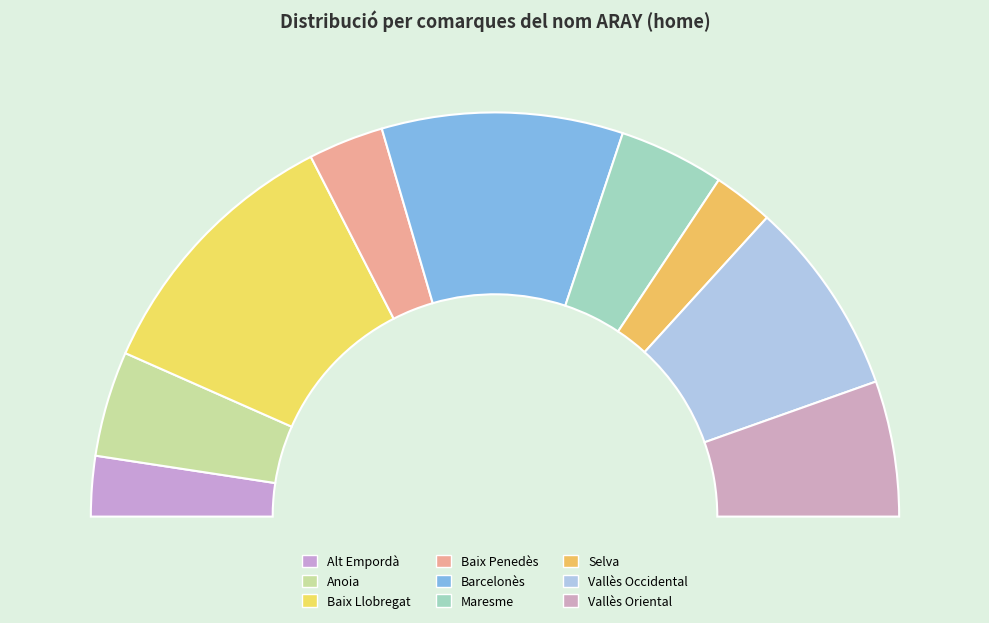

To the nearest percent, what is the combined percentage of Baix Llobregat and Maresme?

30%